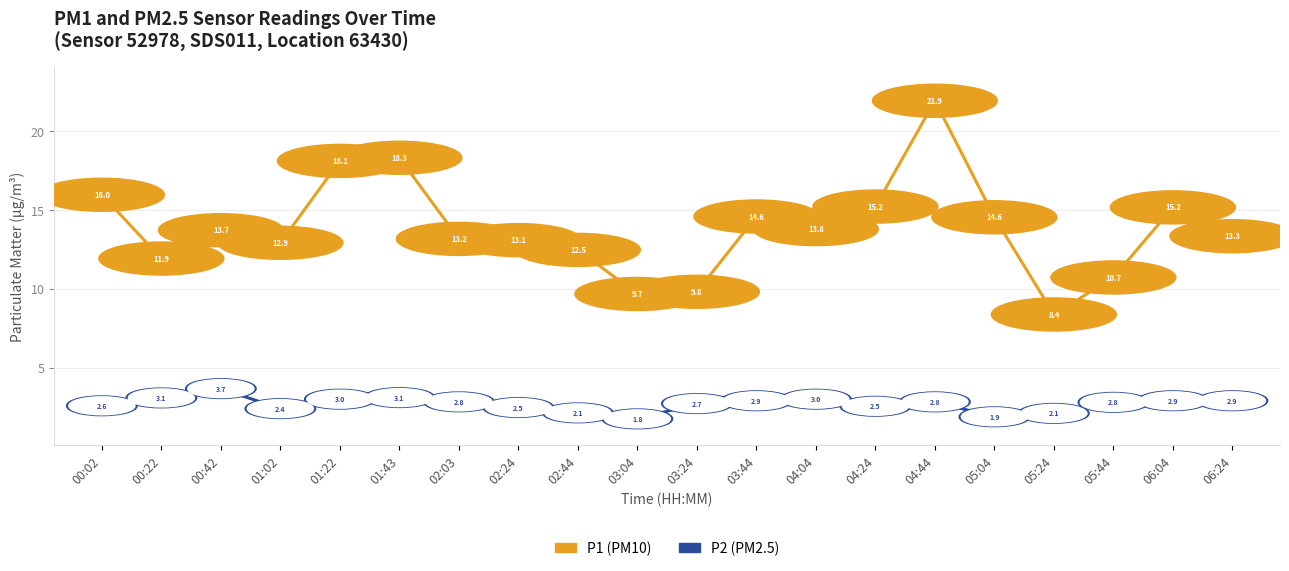

Does the chart display data point markers on the line(s)?

No